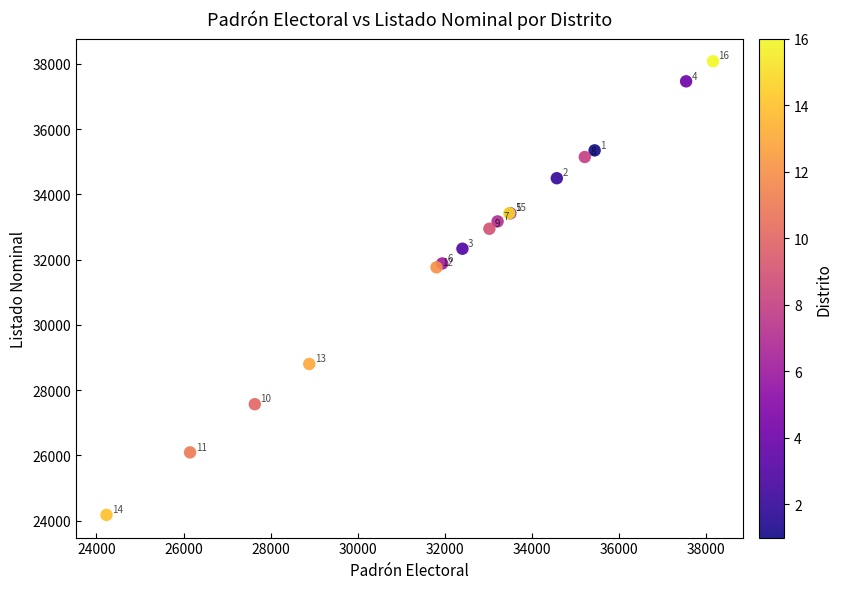

What Y value in the scatter plot is closest to 31130?

31767